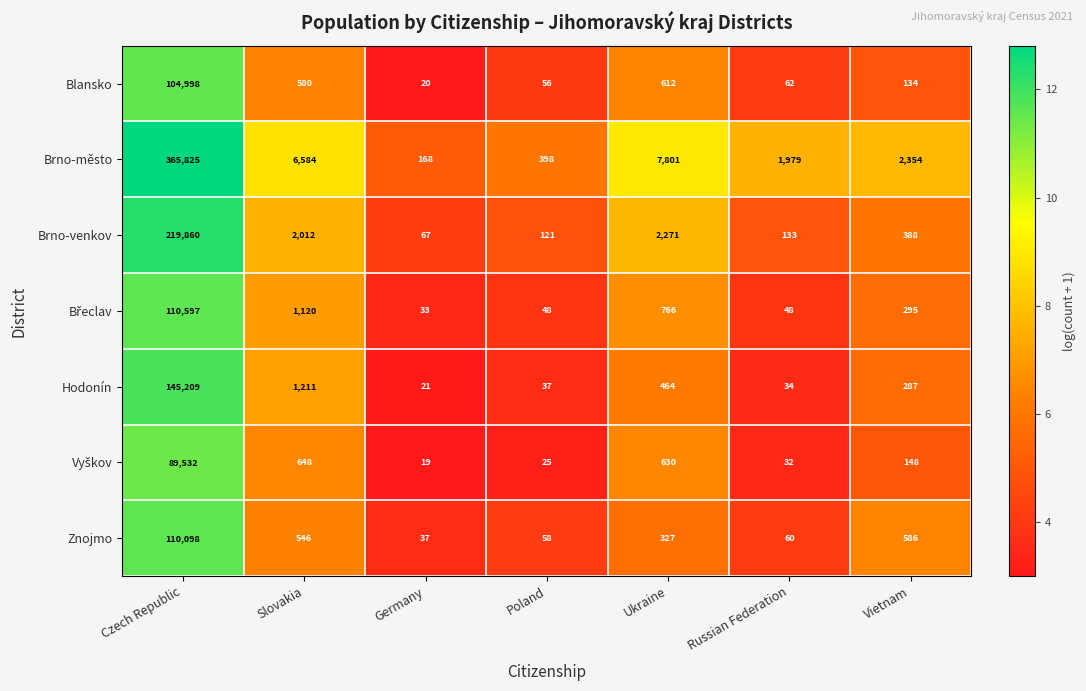

How many categories are shown in the chart?

7